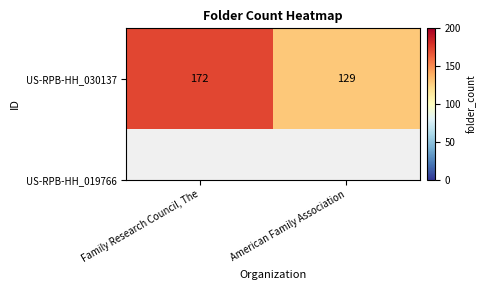

What is the greatest value displayed?

172